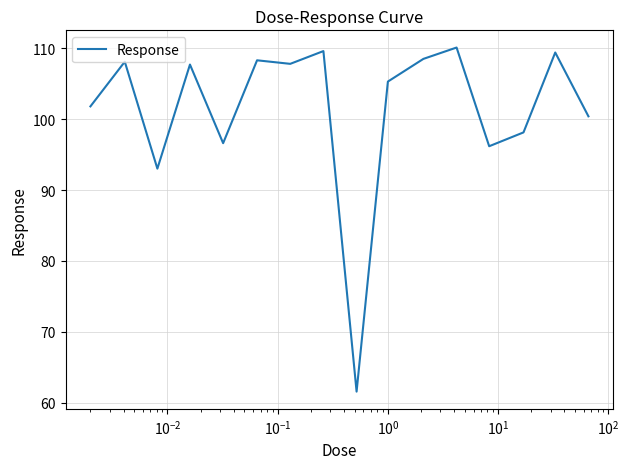

What is the difference between the maximum and minimum values?

48.5